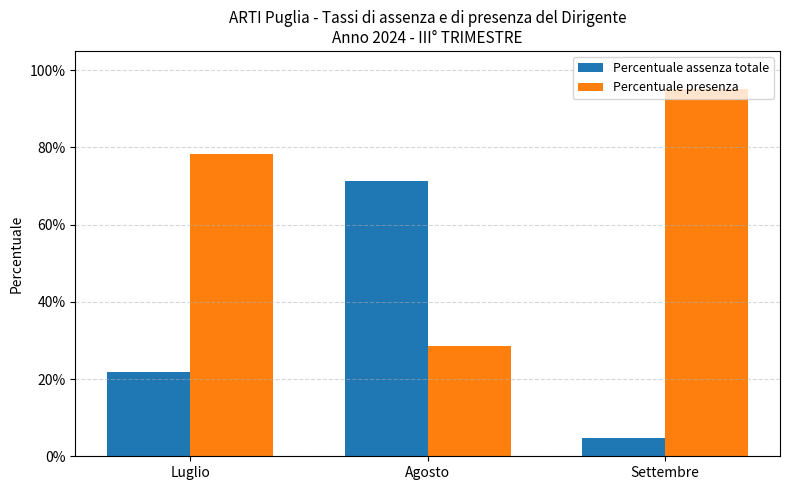

What is the total value across all series at Luglio?

1.0